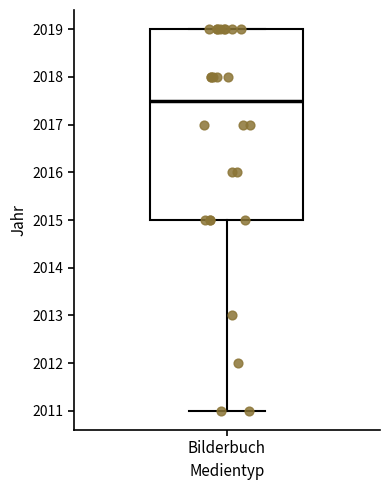

Read this box plot against the y-axis: the position of the median line, the range covered by the box, and the ends of both whiskers. The values are not printed on the chart, so give them approximately, as read against the axis.

median 2017.5, box 2015.0 to 2019.0, whiskers 2011.0 to 2019.0